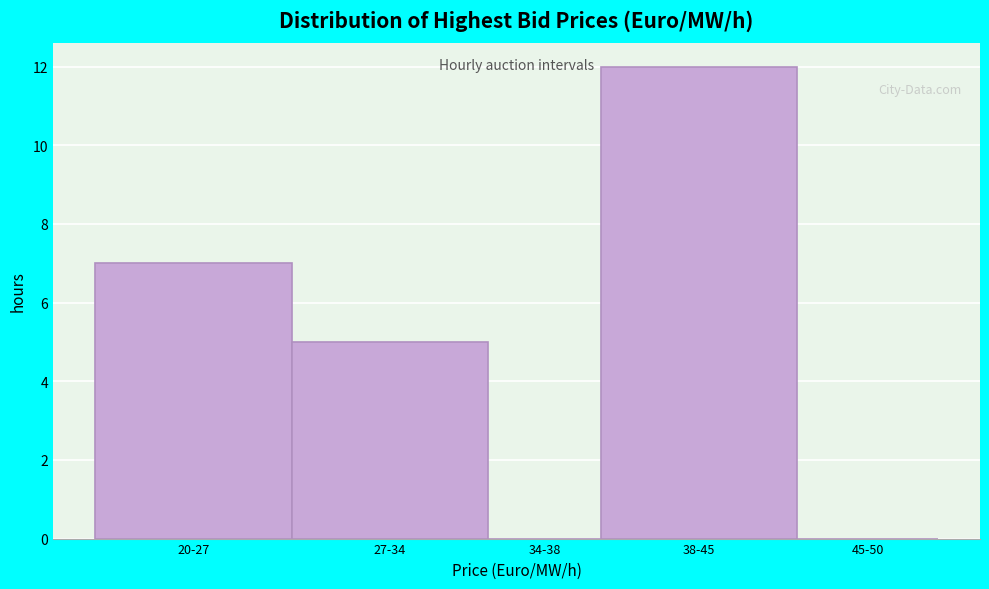

Reading left to right, transcribe all the data shown in this chart.

20-27=7	27-34=5	34-38=0	38-45=12	45-50=0